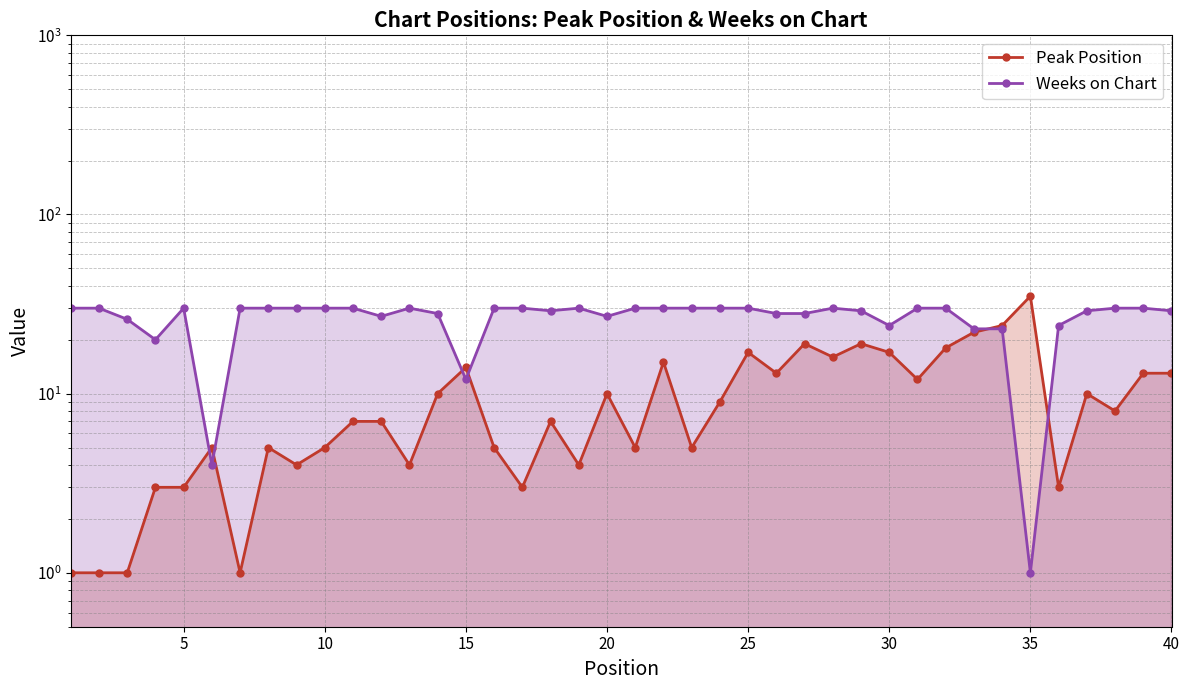

What is the average value of the Peak Position series?

10